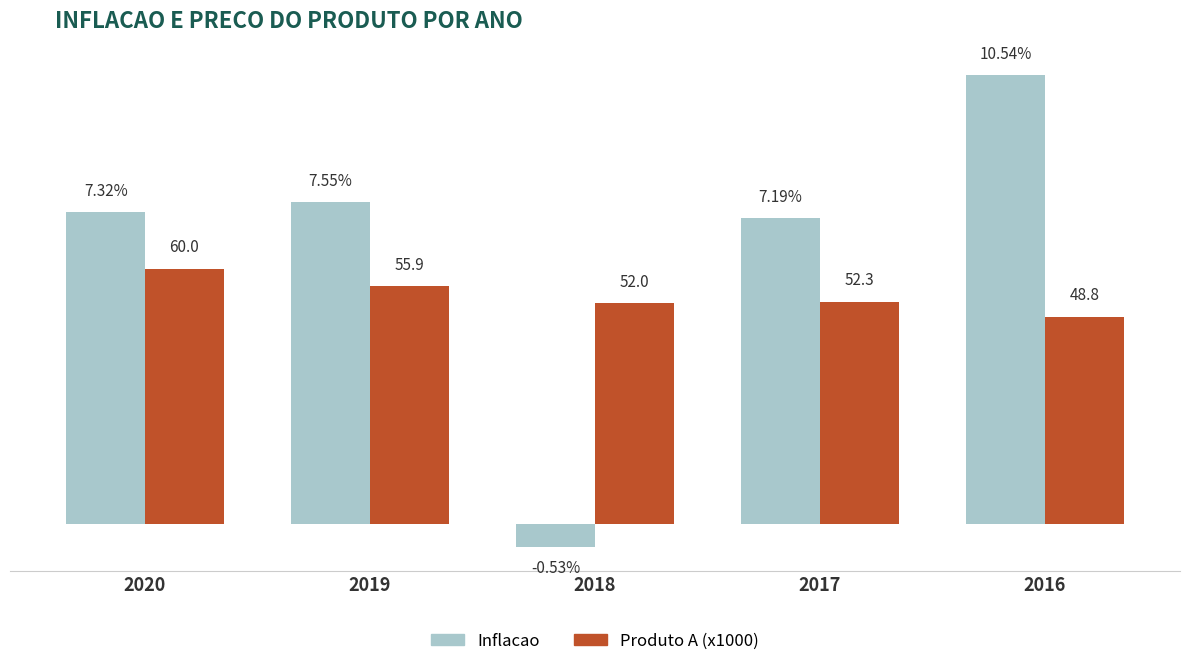

What are all the series names shown in the legend?

Inflacao, Produto A (x1000)